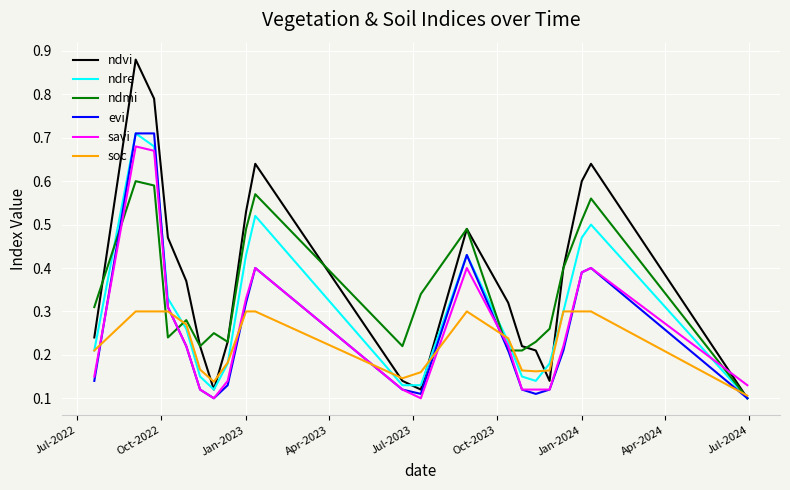

Which series has the largest range (max minus min)?

ndvi